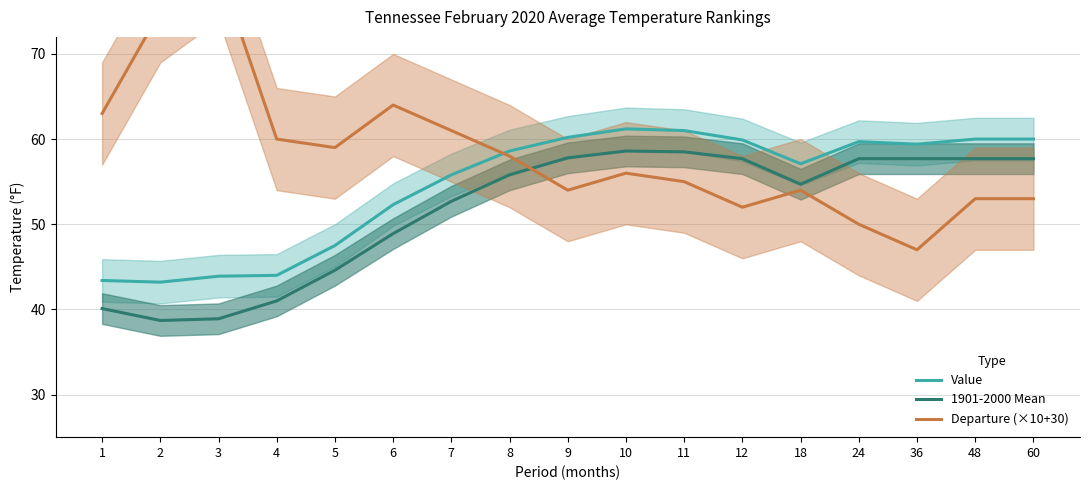

What are all the series names shown in the legend?

Value, 1901-2000 Mean, Departure (×10+30)